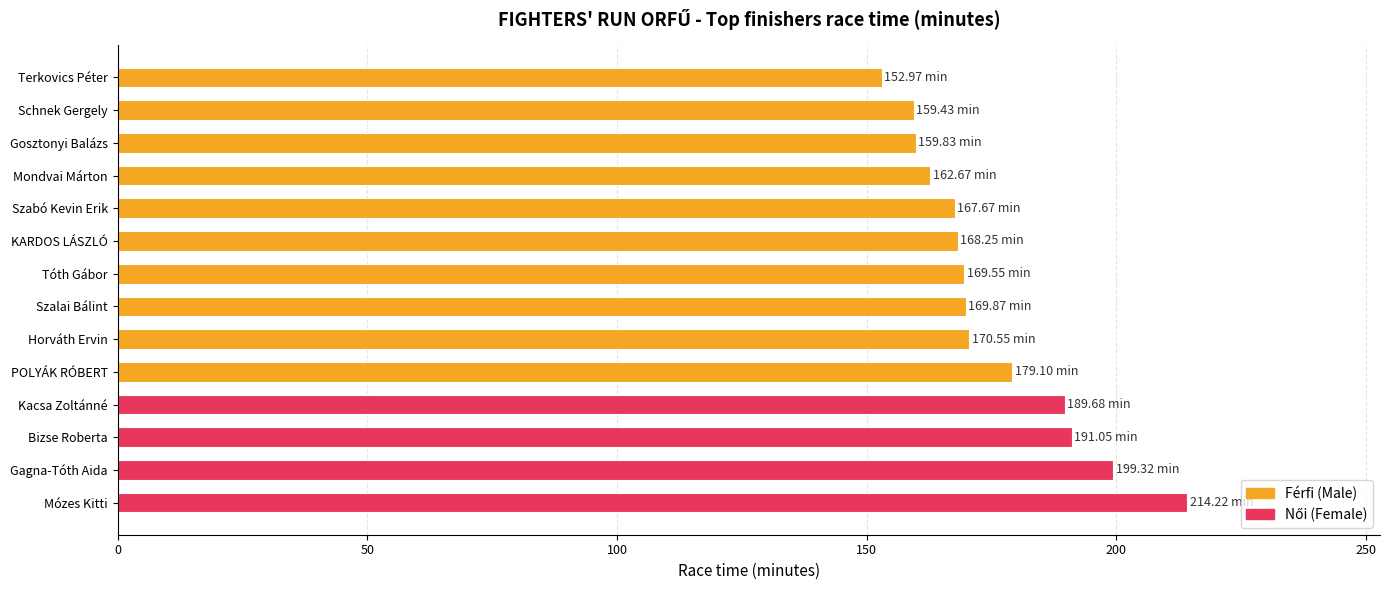

Which has a higher value, POLYÁK RÓBERT or Terkovics Péter?

POLYÁK RÓBERT